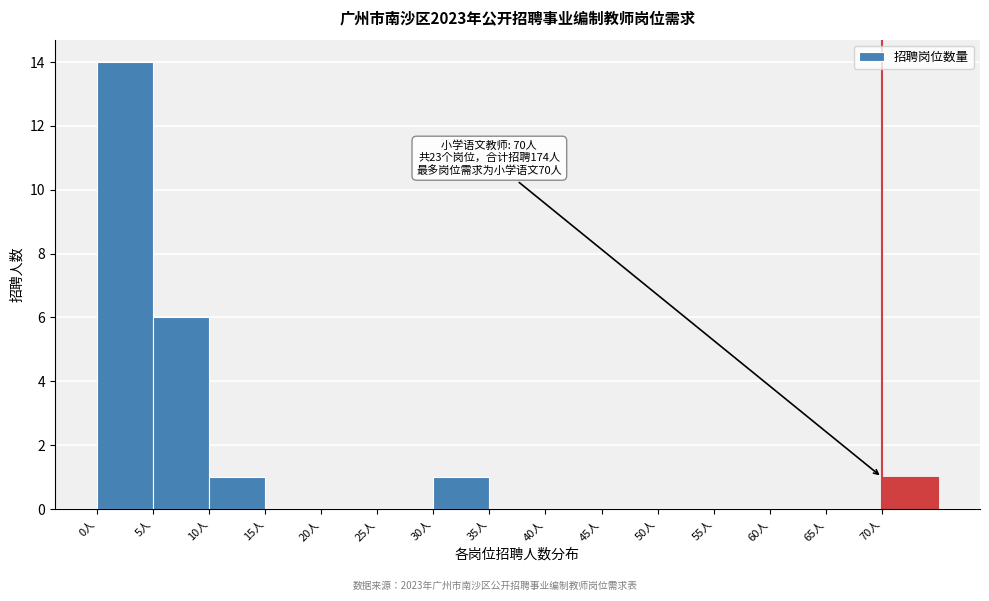

Over which range of the x-axis is the bar tallest?

0 to 5